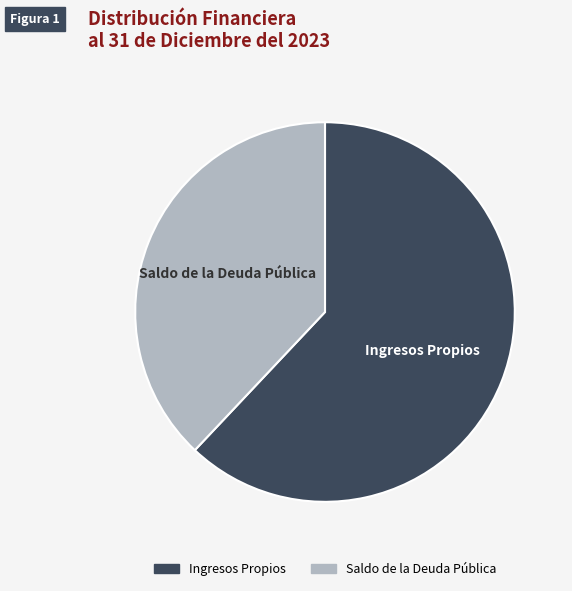

Rank the categories by value from lowest to highest.

Saldo de la Deuda Pública, Ingresos Propios